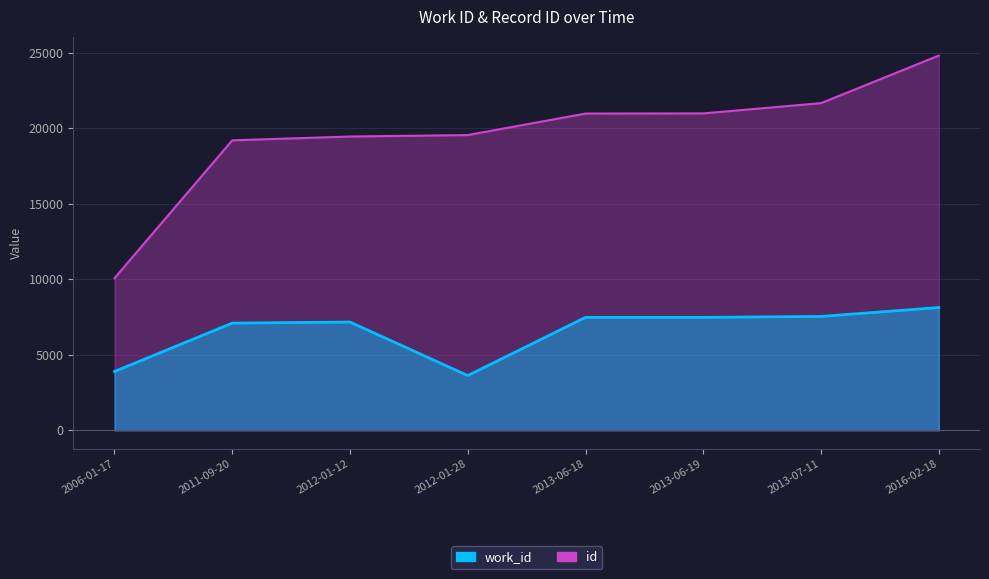

The id series shows 15396 at 2016-02-18. True or false?

False